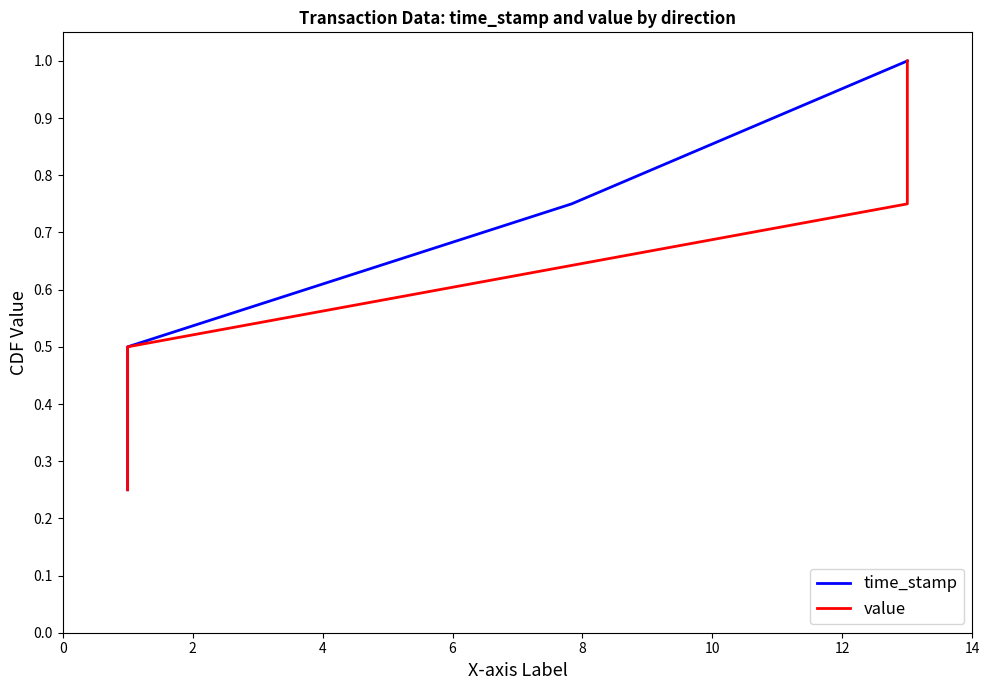

What is the average value of the value series?

0.6